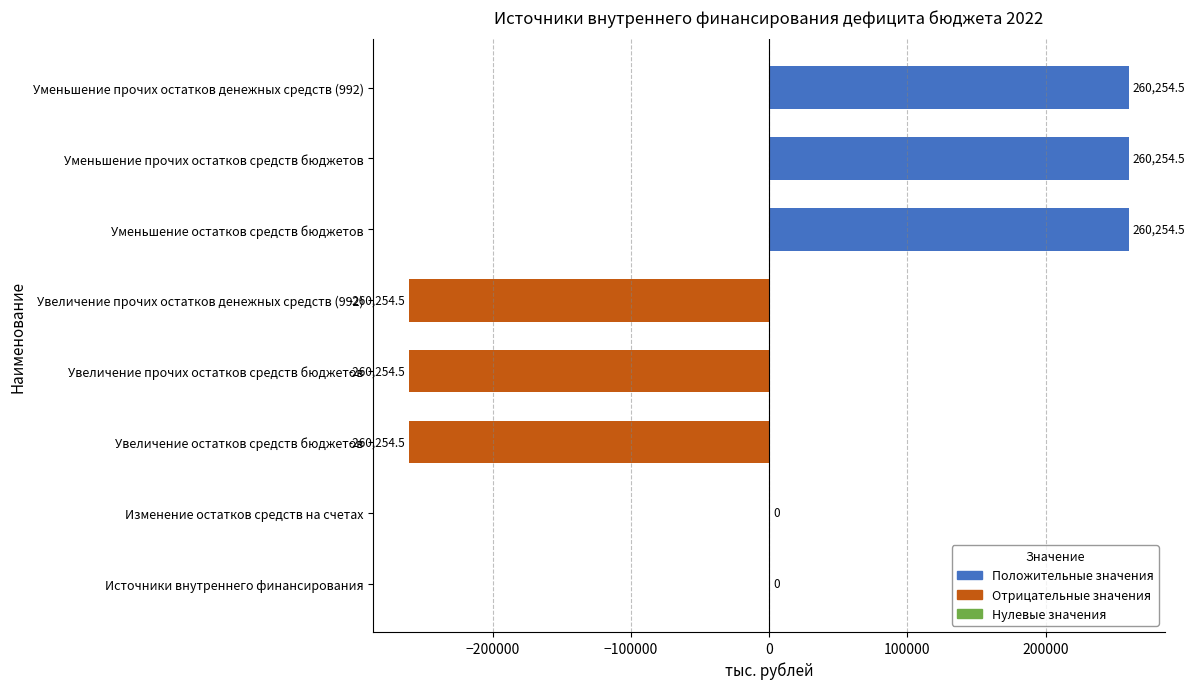

What value does the data have at Уменьшение остатков средств бюджетов?

260254.5